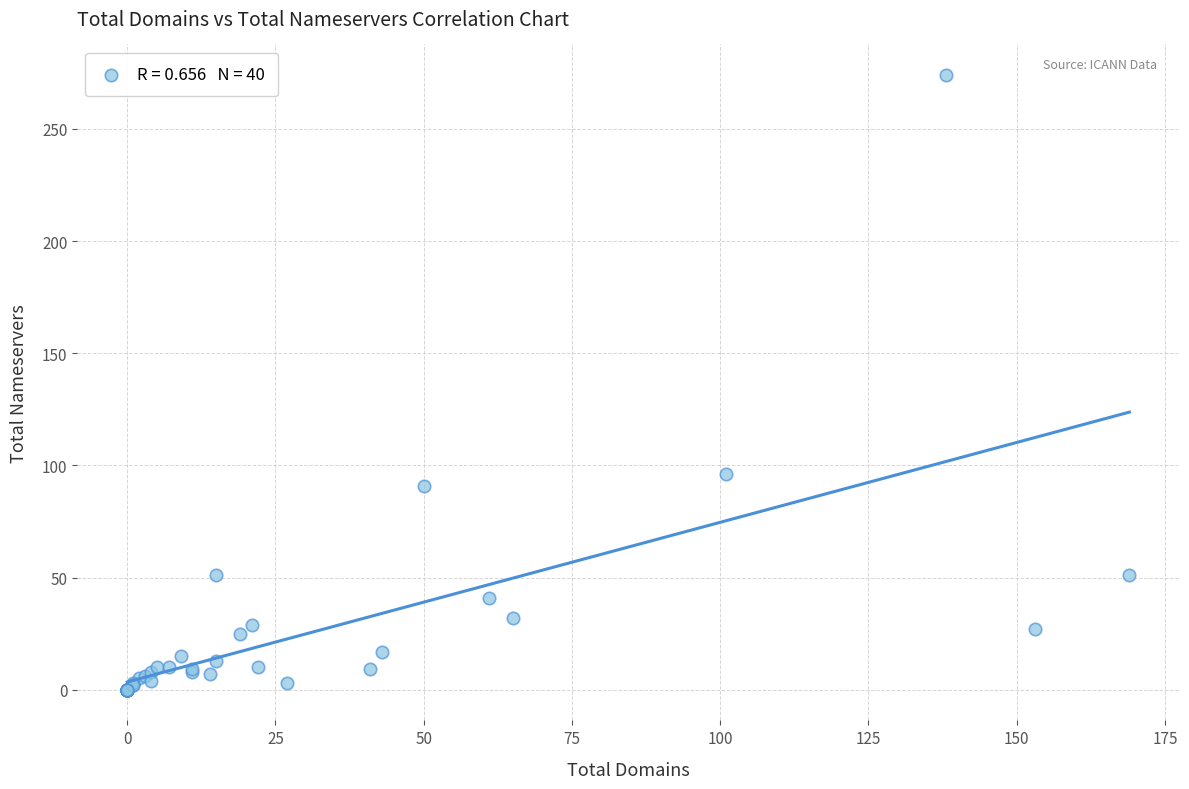

What Y value in the scatter plot is closest to 137?

96